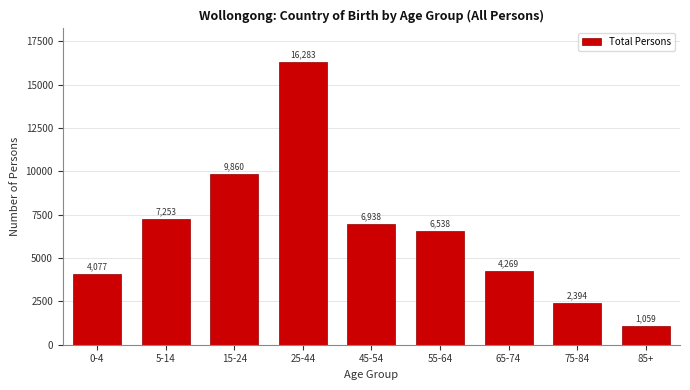

Reading right to left, list all the values displayed in this chart.

85+=1059	75-84=2394	65-74=4269	55-64=6538	45-54=6938	25-44=16283	15-24=9860	5-14=7253	0-4=4077